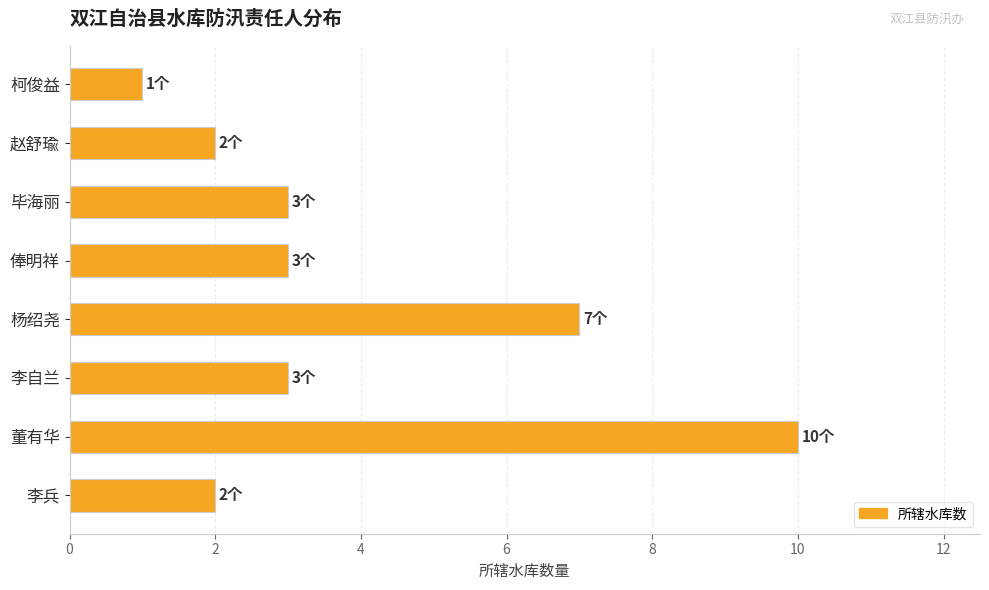

Reading bottom to top, list all the values displayed in this chart.

2	10	3	7	3	3	2	1